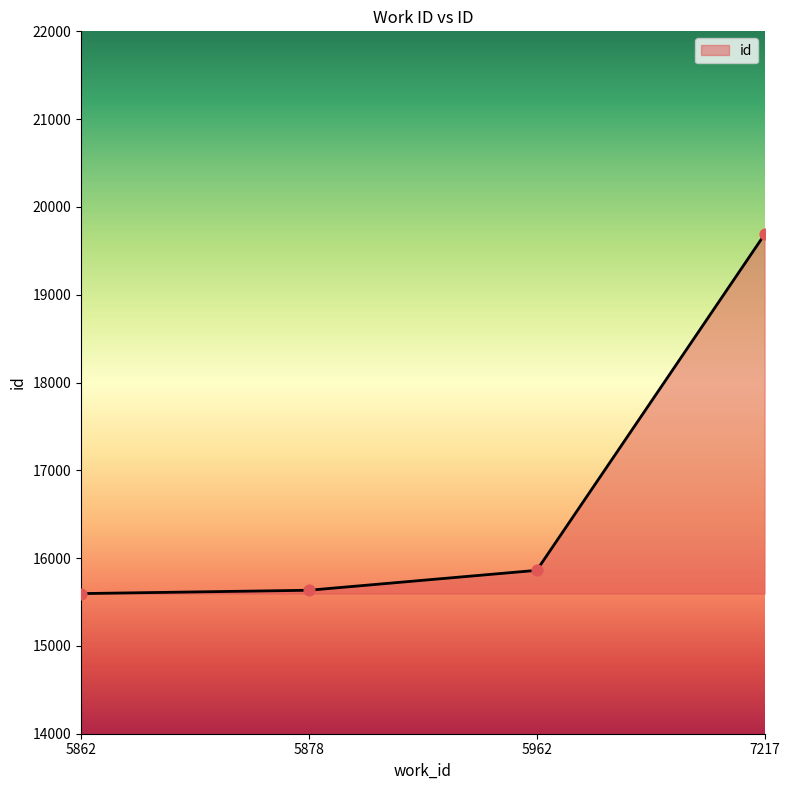

Which has a higher value, 5878 or 7217?

7217